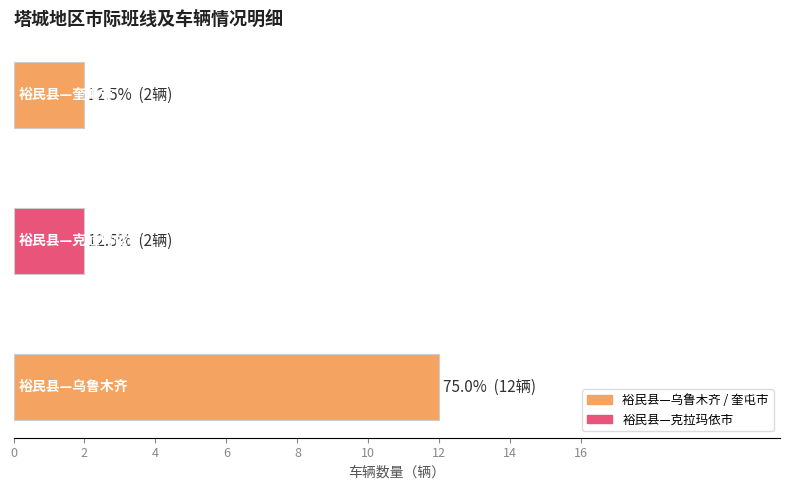

What is the difference between the maximum and second lowest values?

10